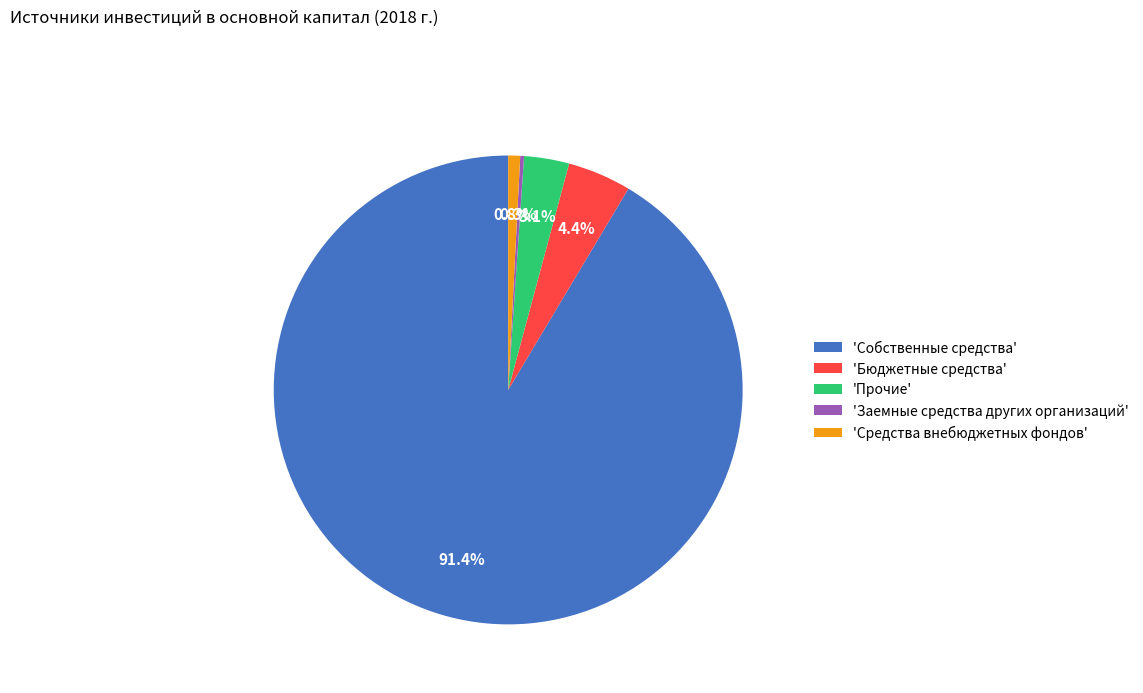

Combined, what portion of the pie is 'Собственные средства' and 'Прочие'?

94.5%